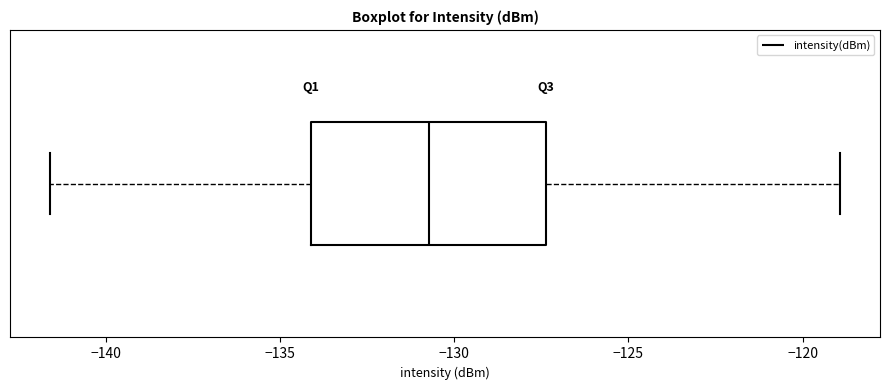

Read this box plot against the x-axis: the position of the median line, the range covered by the box, and the ends of both whiskers. The values are not printed on the chart, so give them approximately, as read against the axis.

median -130.5, box -134.0 to -127.5, whiskers -141.5 to -119.0